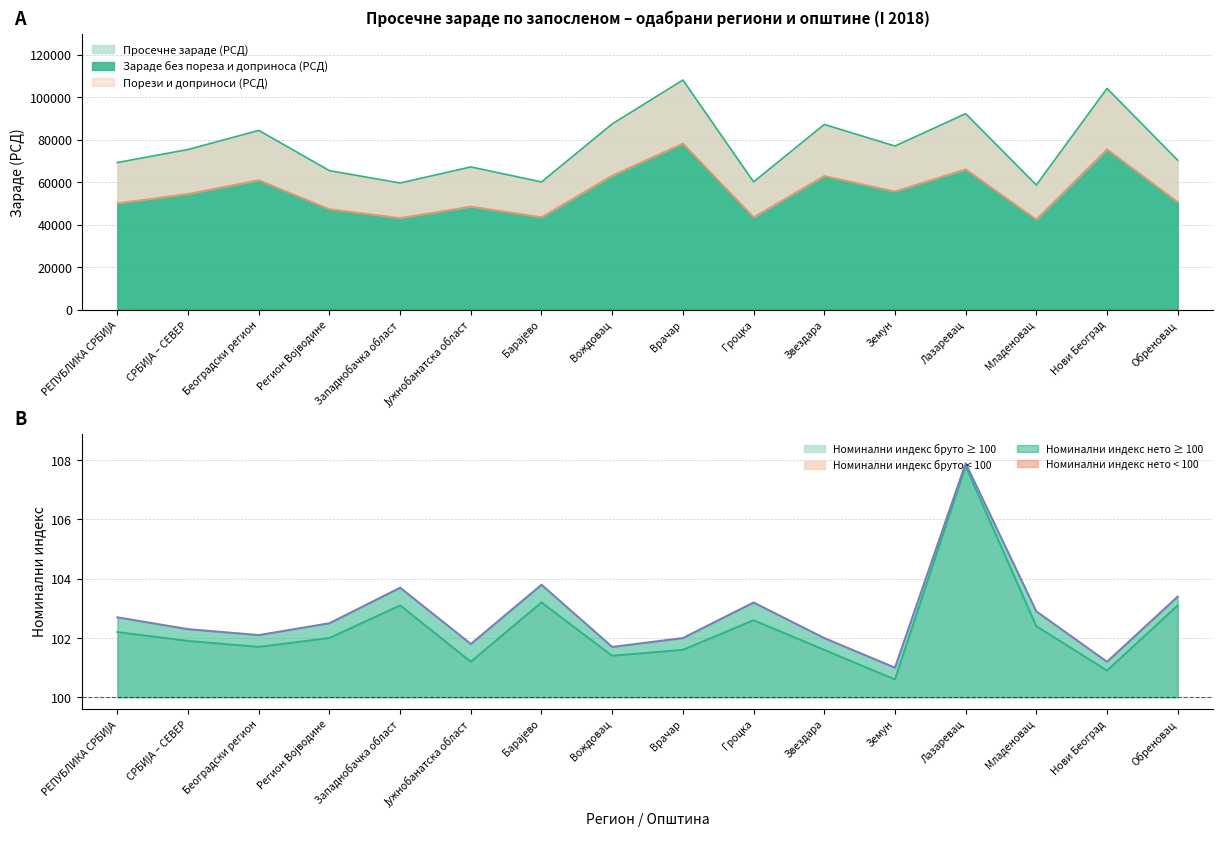

List the series in order of their peak value, lowest first.

Номинални индекс (XII 2017), Номинални индекс без пореза (XII 2017), Зараде без пореза и доприноса (РСД), Просечне зараде (РСД)